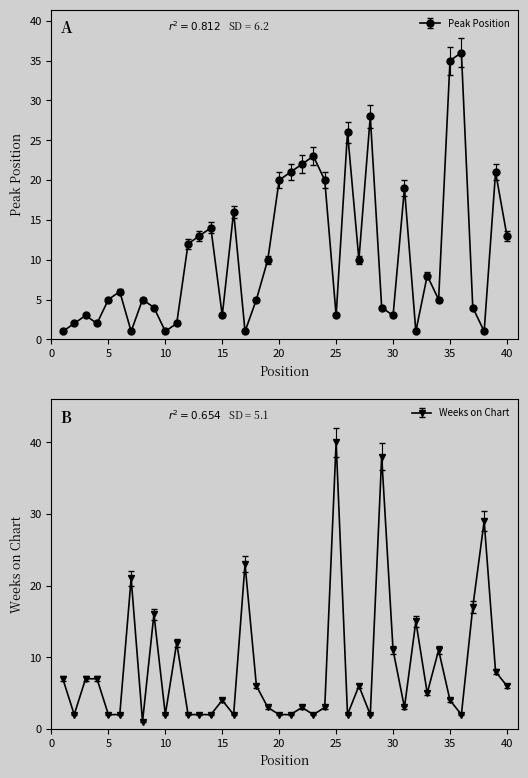

What is the value of the Weeks on Chart point at the 10th from the left?

2.0